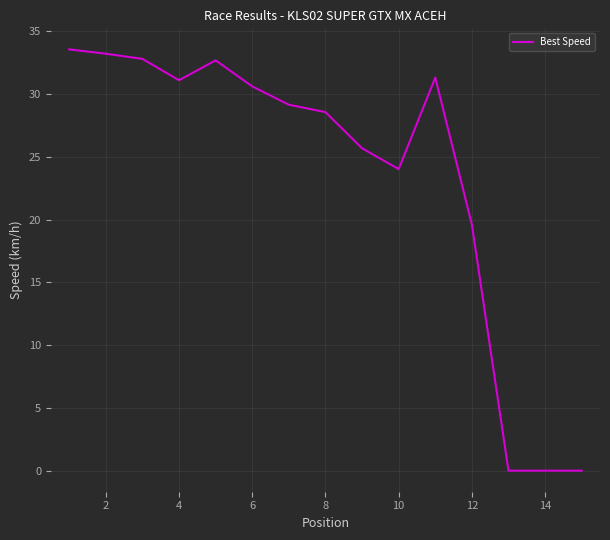

Is this an area chart (filled region under the line)?

No